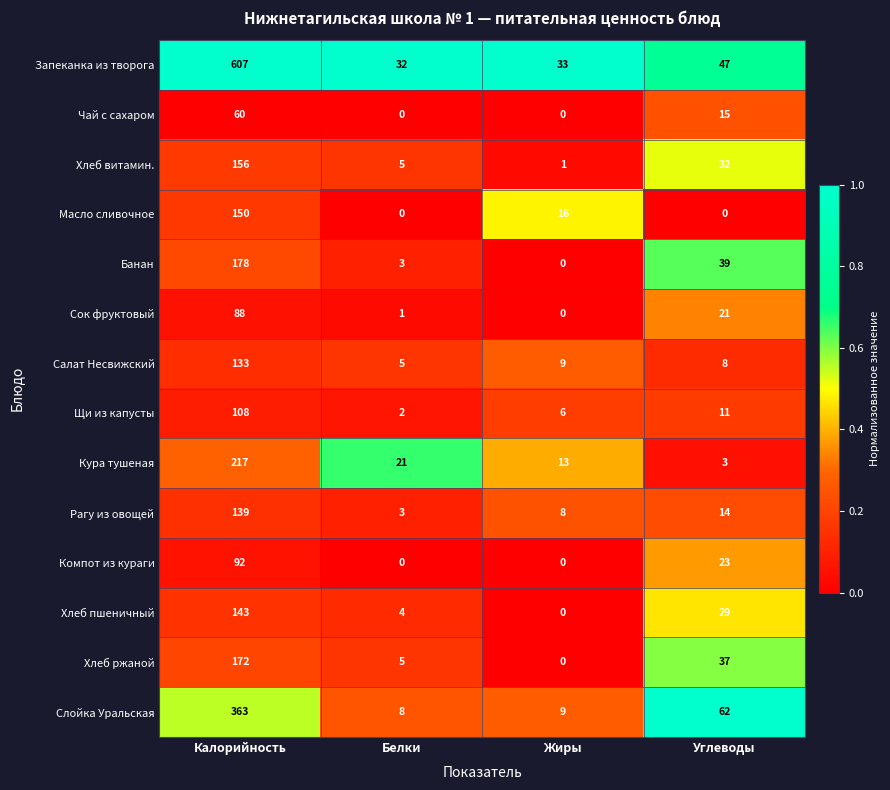

Count the number of data series in this chart.

14